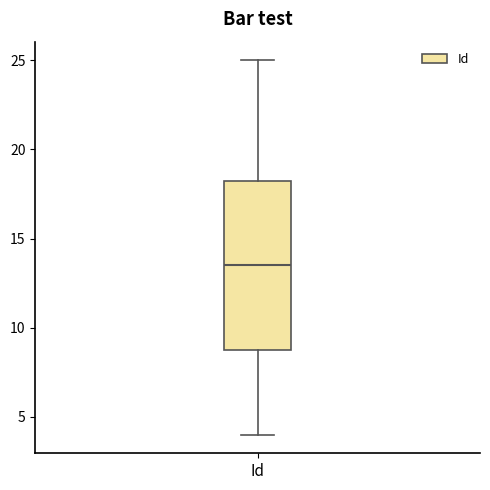

Where does the median line of the box for Id sit on the y-axis? The values are not printed on the chart, so give them approximately, as read against the axis.

13.5